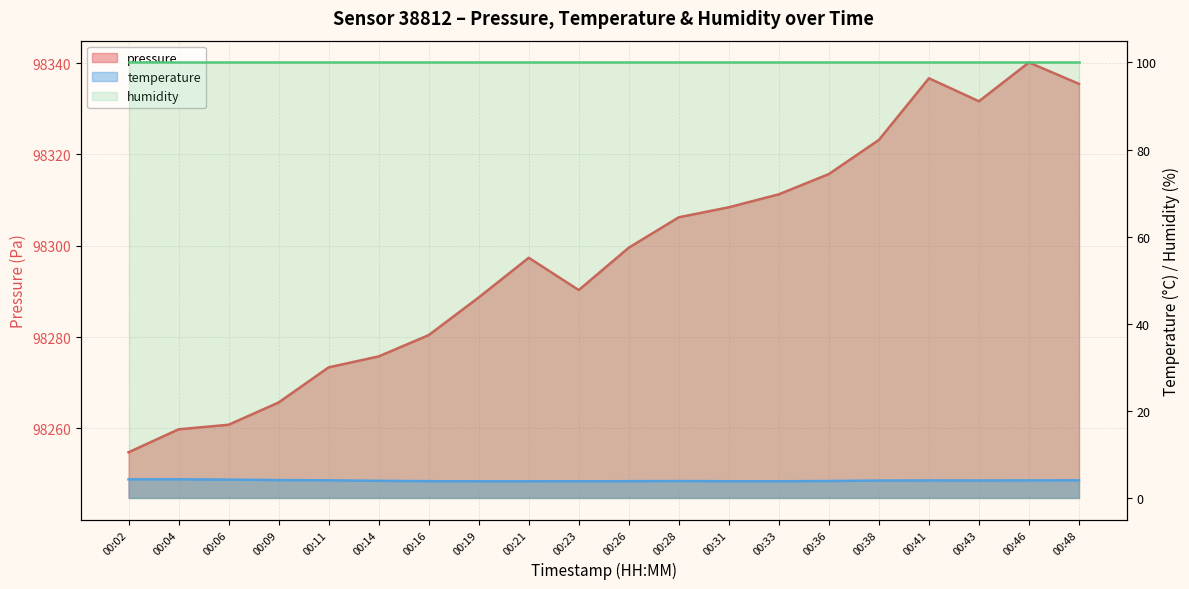

Between 00:26 and 00:04, which is larger?

00:26